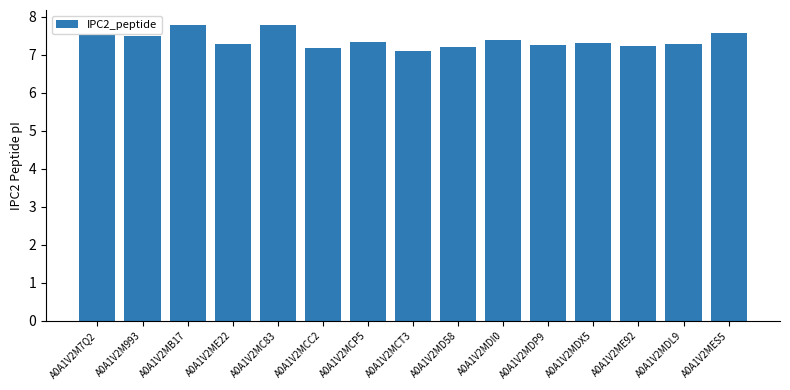

Are the bars grouped side by side (vs. stacked)?

No